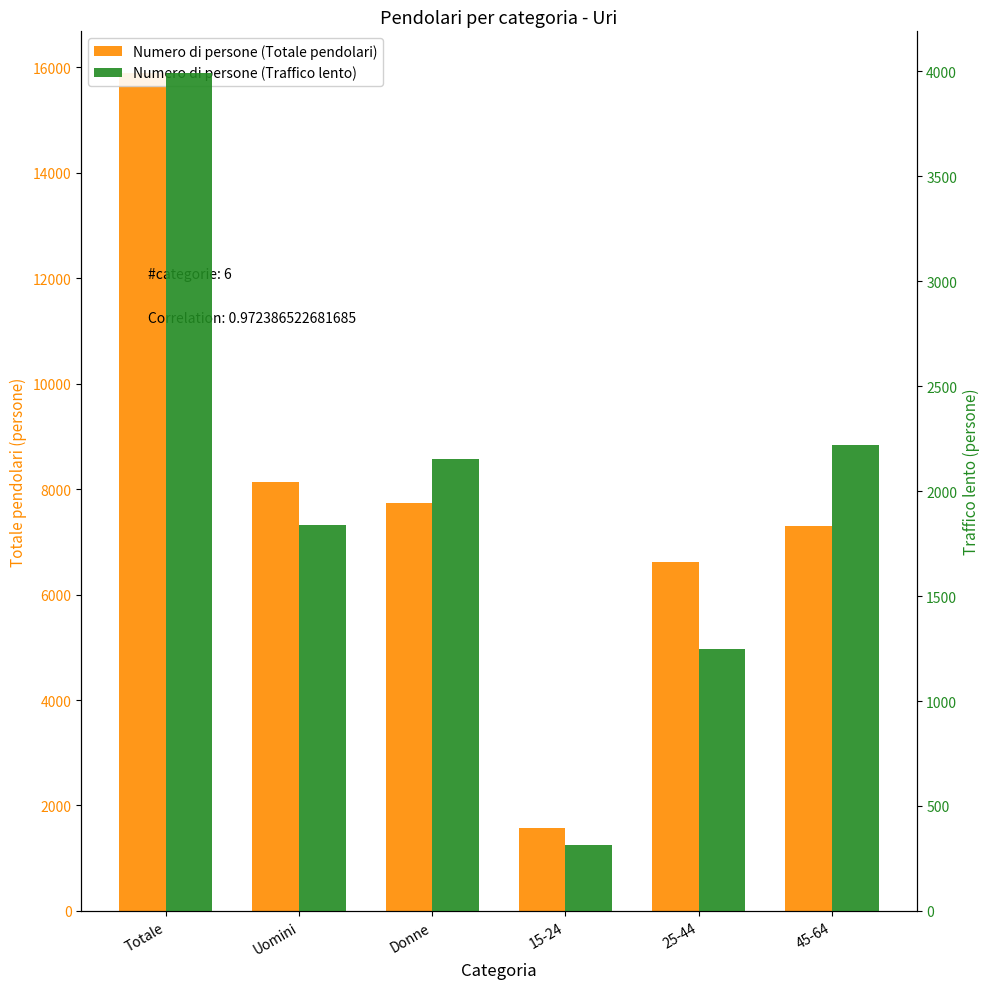

What is the value of the Numero di persone (Totale pendolari) bar at the 4th from the left?

1580.4